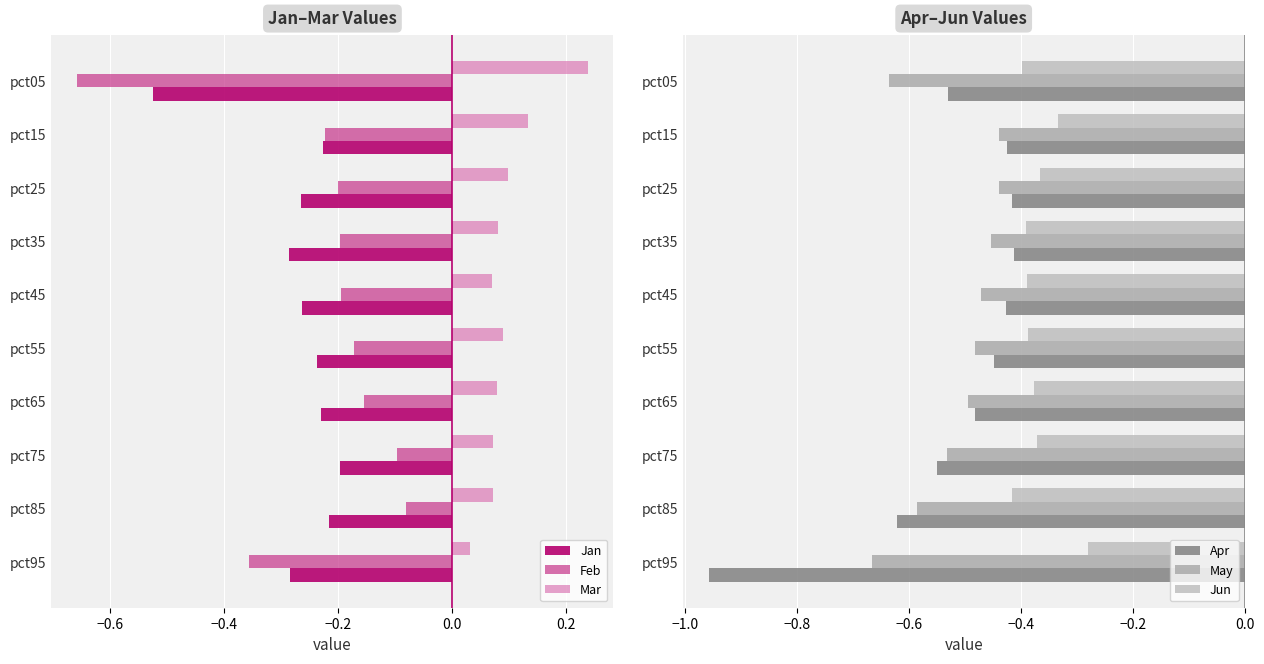

At which label does Mar reach its peak?

pct05